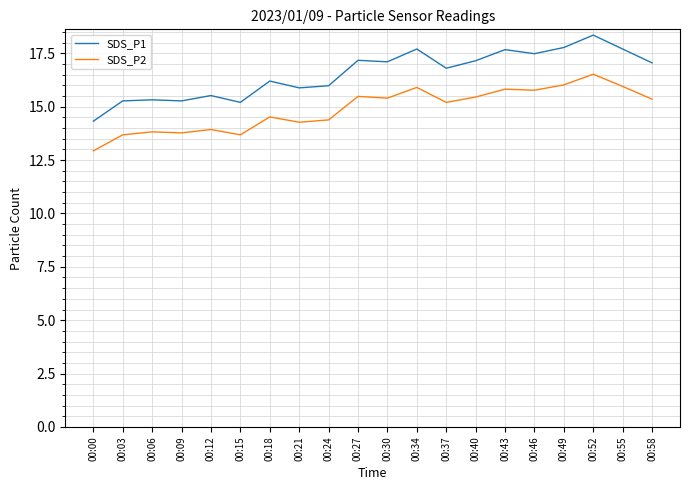

List the series in order of their peak value, highest first.

SDS_P1, SDS_P2